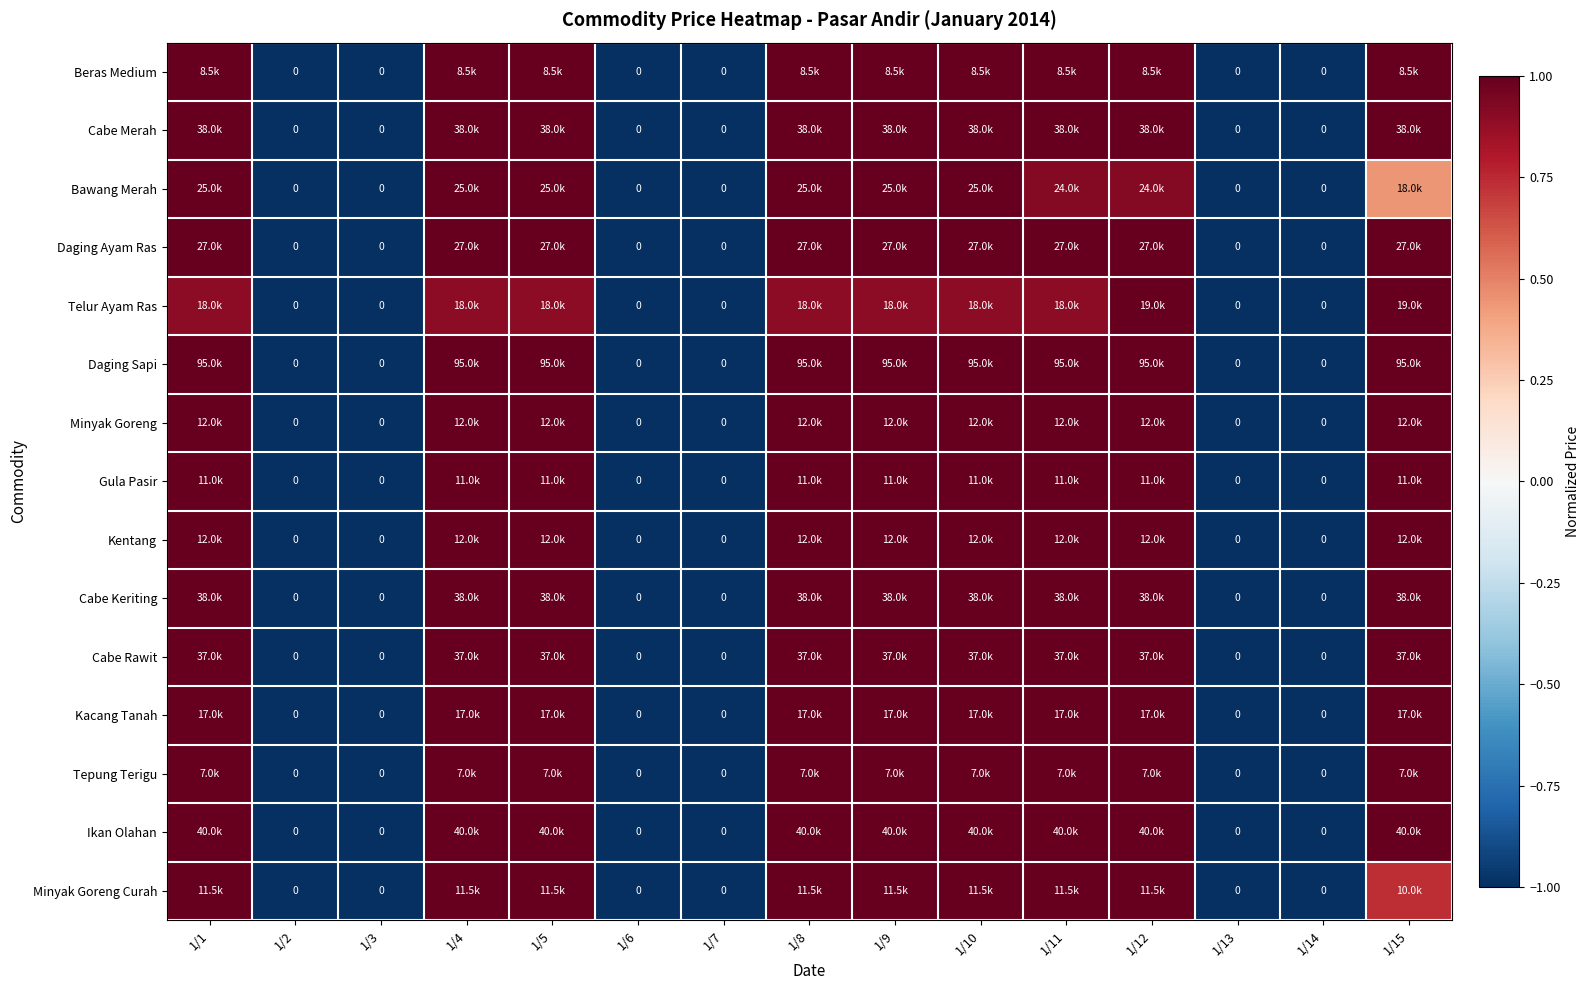

What is the total value across all series at 1/1?

14.9